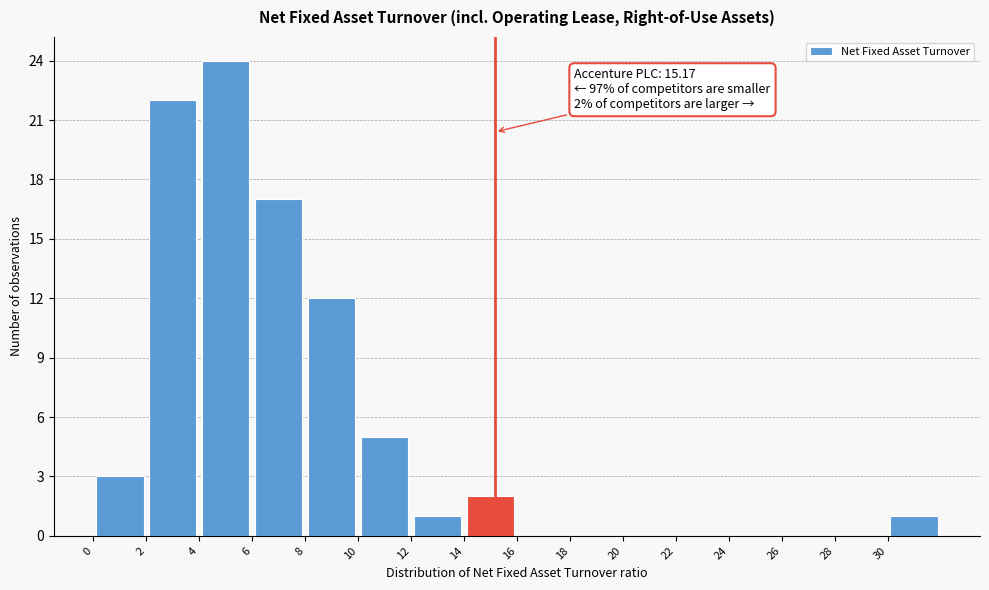

Over which range of the x-axis is the bar tallest?

4 to 6